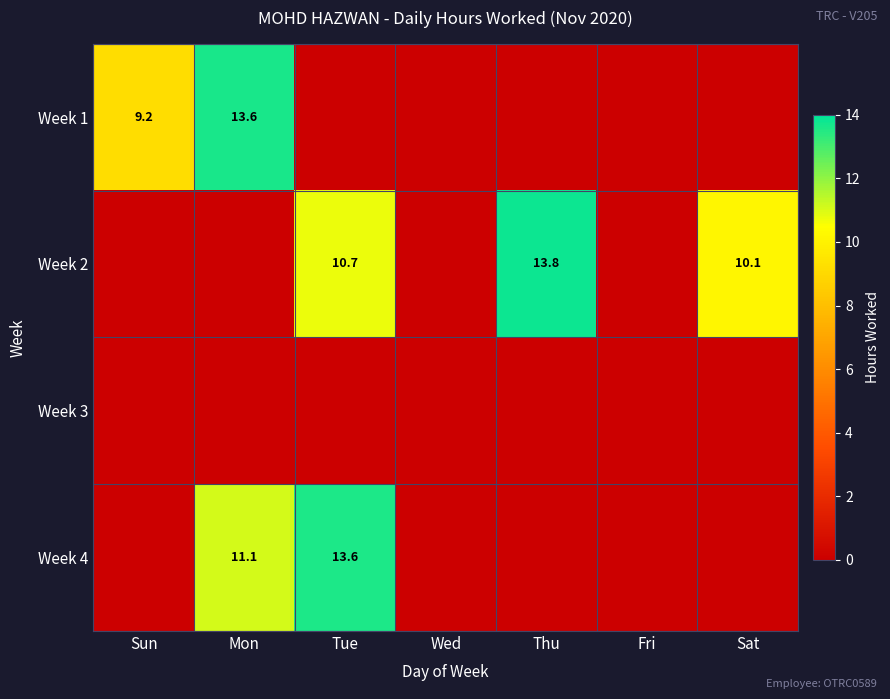

Which label corresponds to the largest value in the chart?

Thu